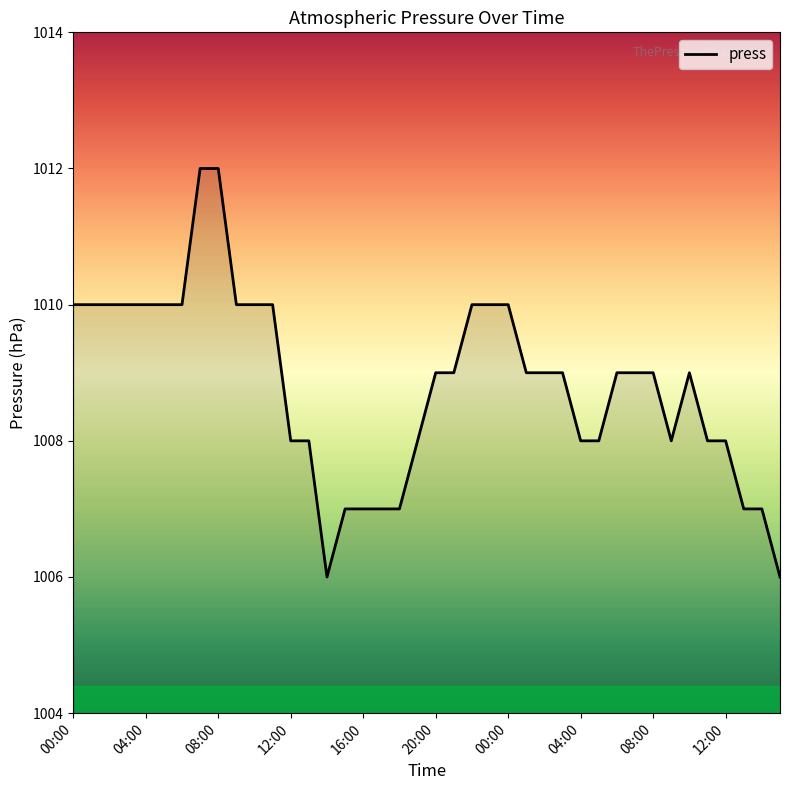

What is the difference between the maximum and minimum values?

6